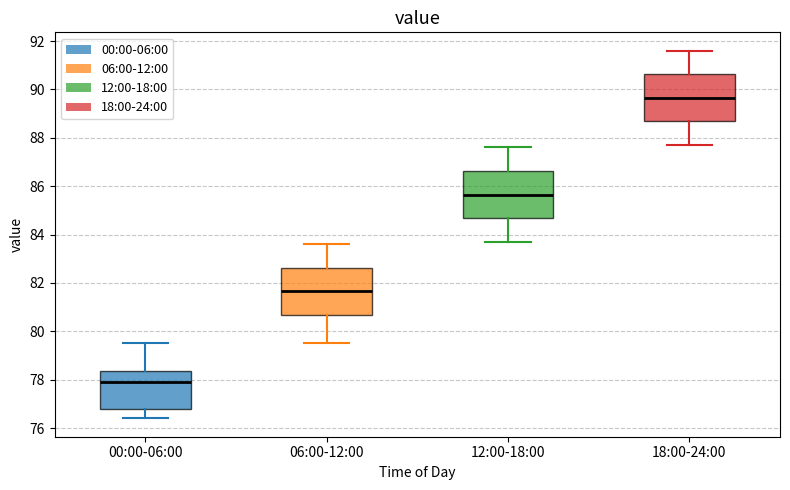

Reading left to right, transcribe this box plot: for each box, give where its median line is, the range the box spans, and where its two whiskers end, as read against the y-axis. The values are not printed on the chart, so give them approximately, as read against the axis.

00:00-06:00: median 78.0, box 76.8 to 78.4, whiskers 76.4 to 79.6
06:00-12:00: median 81.6, box 80.6 to 82.6, whiskers 79.6 to 83.6
12:00-18:00: median 85.6, box 84.6 to 86.6, whiskers 83.8 to 87.6
18:00-24:00: median 89.6, box 88.6 to 90.6, whiskers 87.8 to 91.6